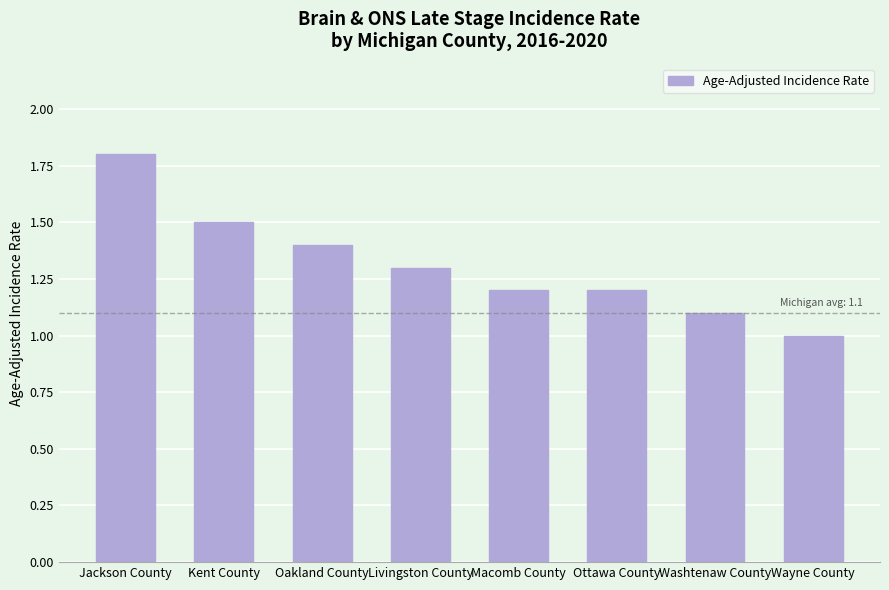

Which label corresponds to the largest value in the chart?

Jackson County